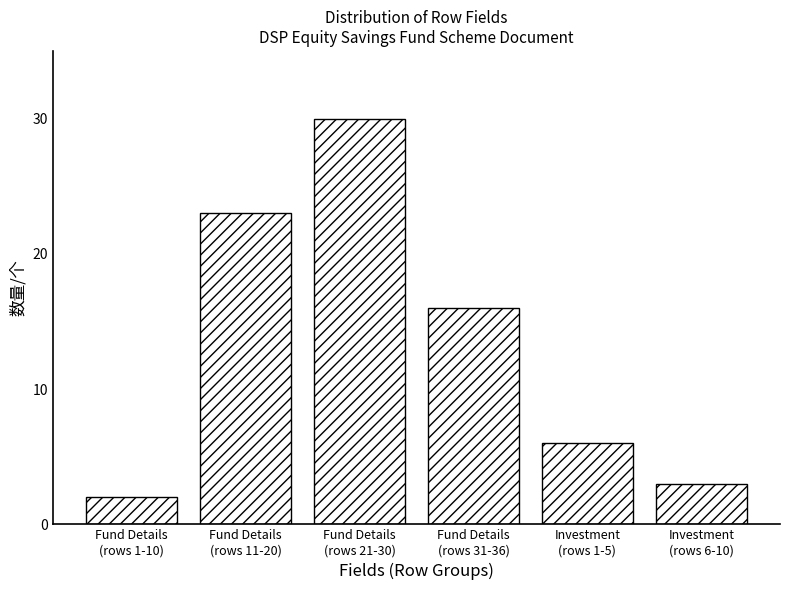

Reading left to right, what are all the values shown in this chart?

2	23	30	16	6	3